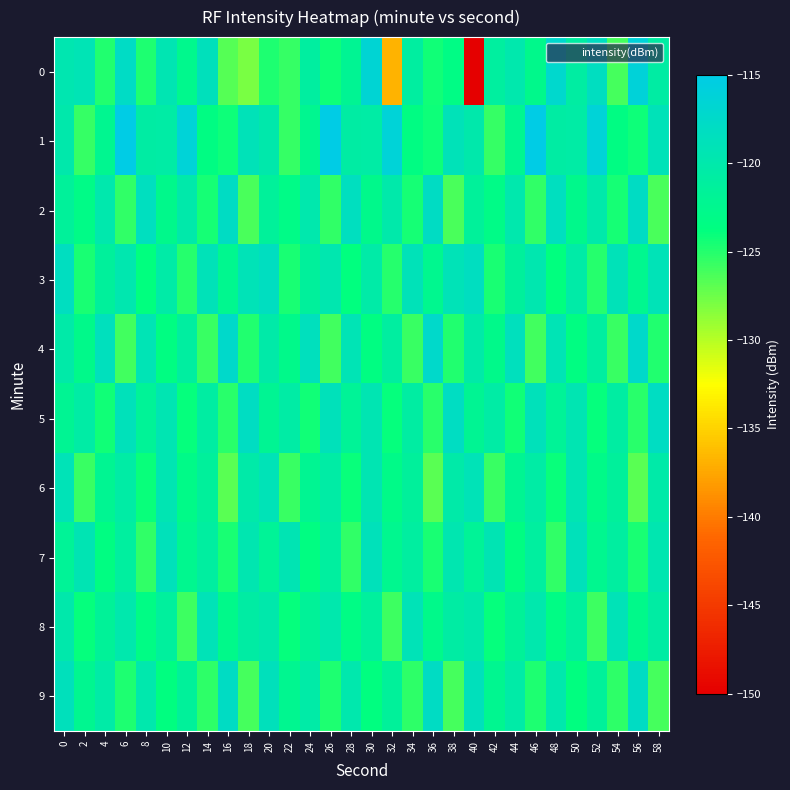

What is the spread (max minus min) of values at 4?

6.4